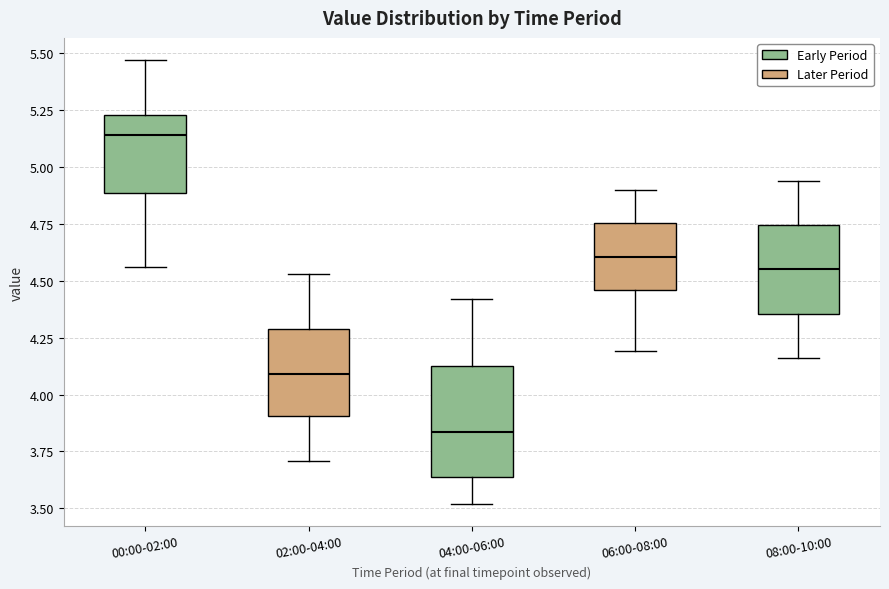

Where does the median line of the box for 08:00-10:00 sit on the y-axis? The values are not printed on the chart, so give them approximately, as read against the axis.

4.55